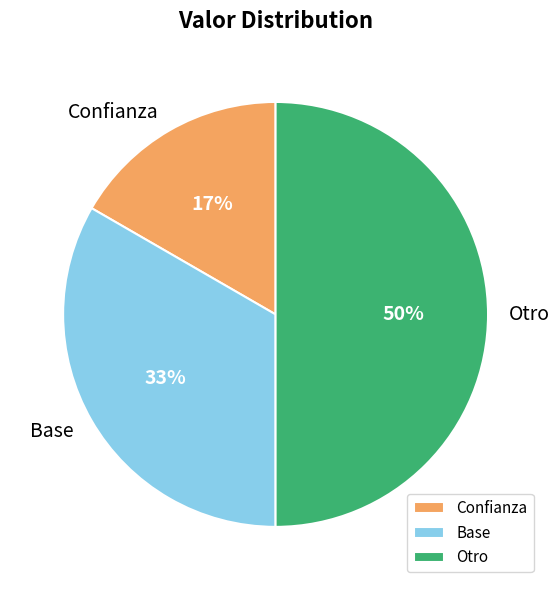

What is the smallest slice in the pie chart?

Confianza